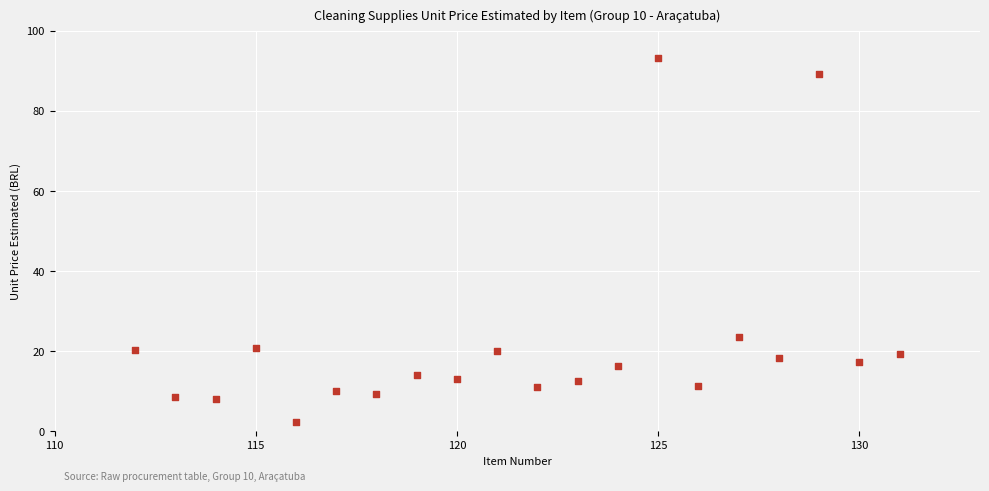

What is the range of X values (max minus min)?

19.0